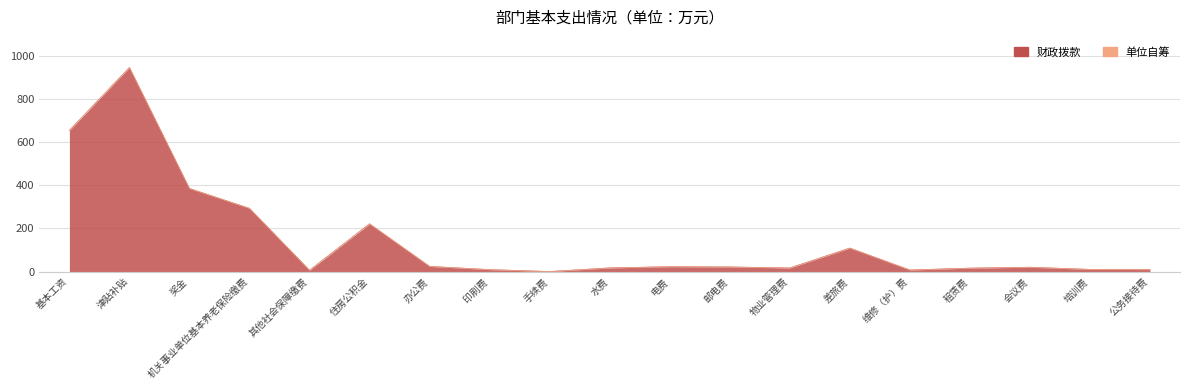

What is the minimum value shown in the chart?

0.1